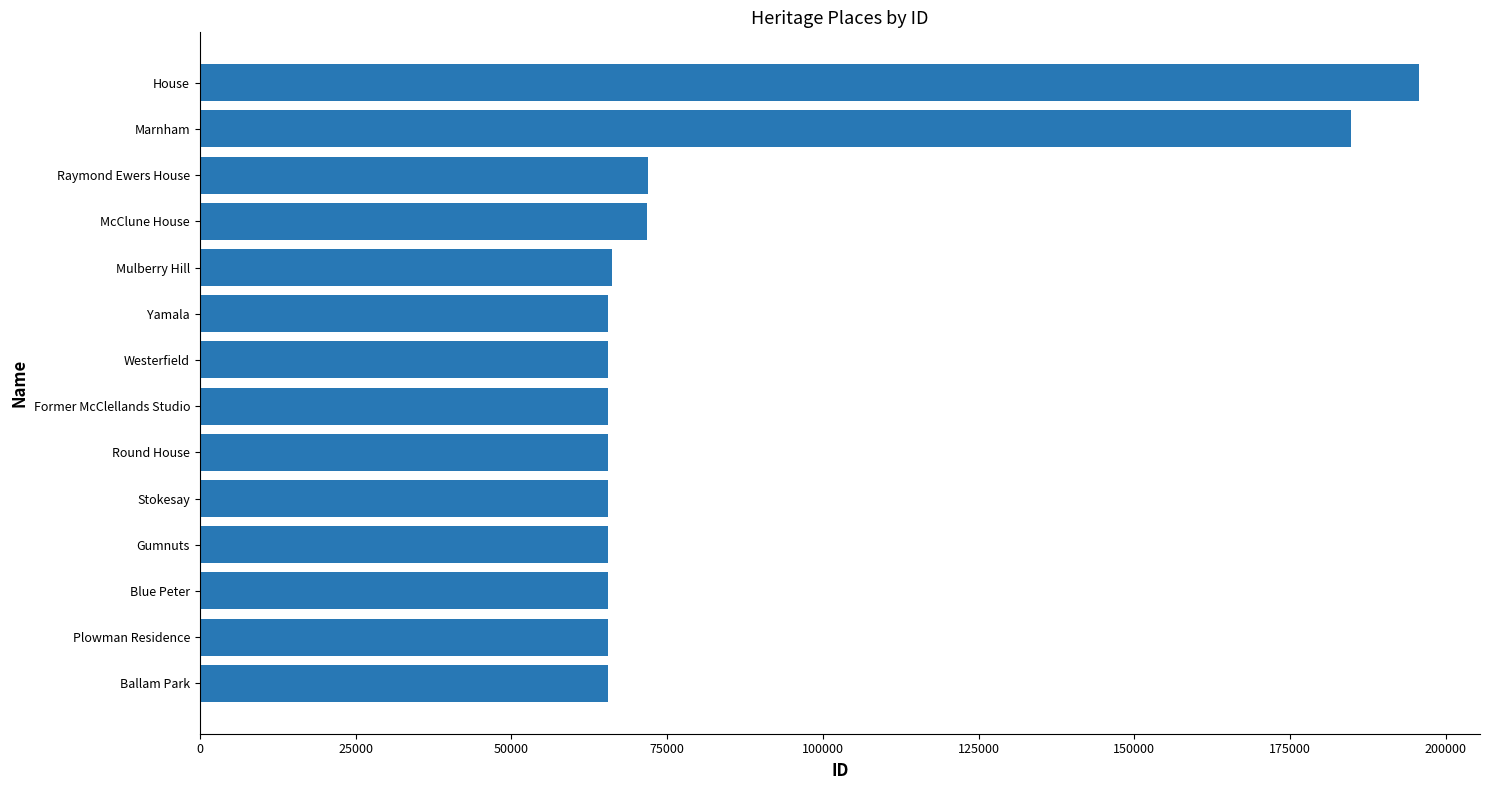

What is the sum of all values?

1179961